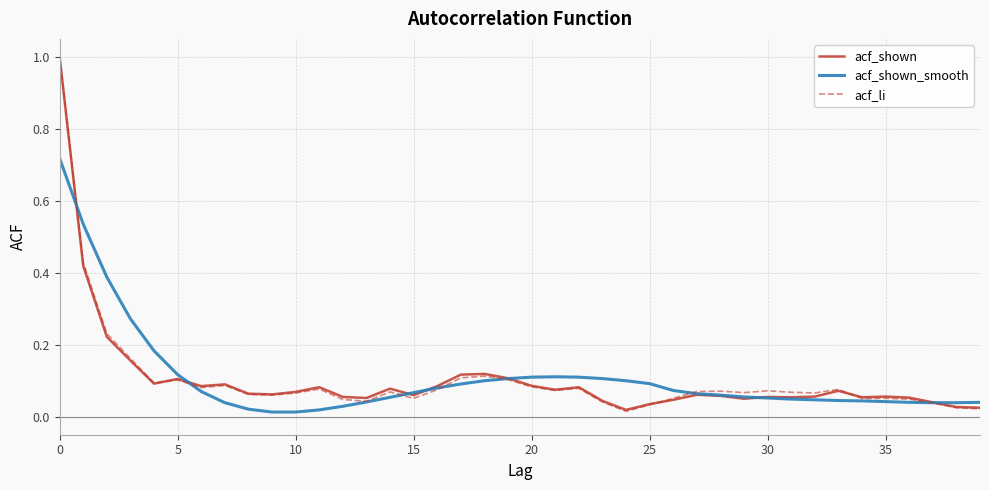

What is the maximum value shown in the chart?

1.0